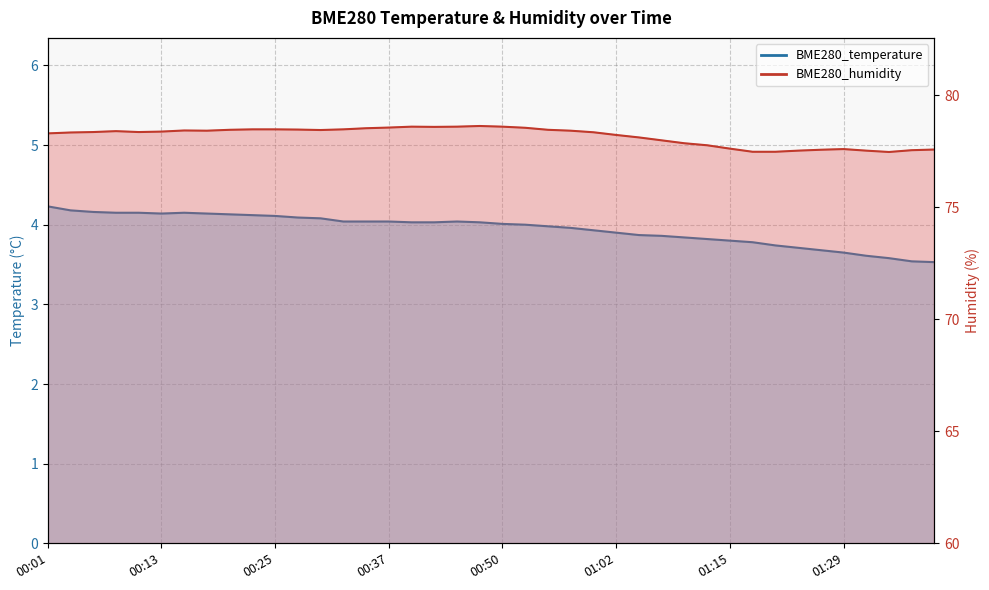

In BME280_humidity, how many points are higher than both neighbors (excluding endpoints)?

5